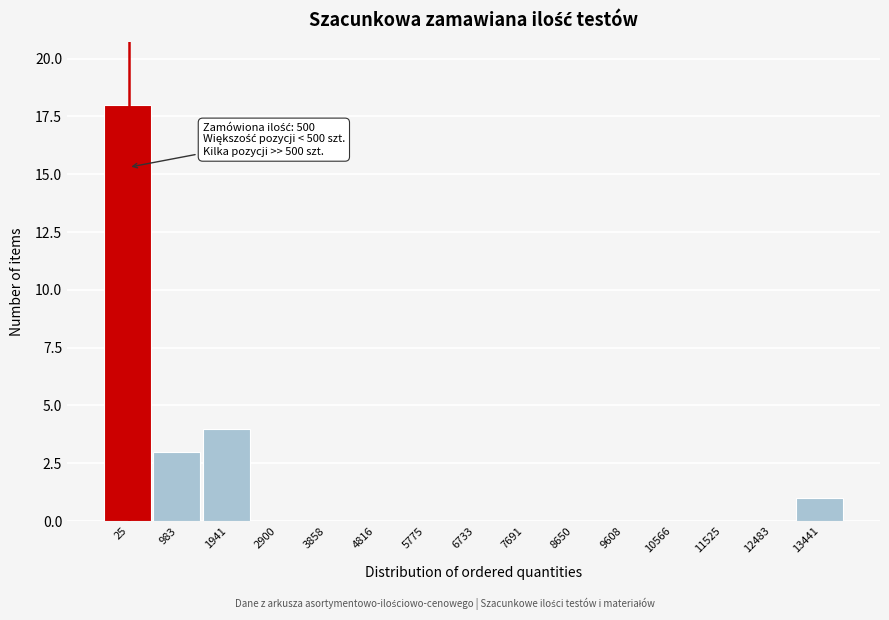

Reading left to right, extract all data points from this chart.

25=18	983=3	1941=4	2900=0	3858=0	4816=0	5775=0	6733=0	7691=0	8650=0	9608=0	10566=0	11525=0	12483=0	13441=1